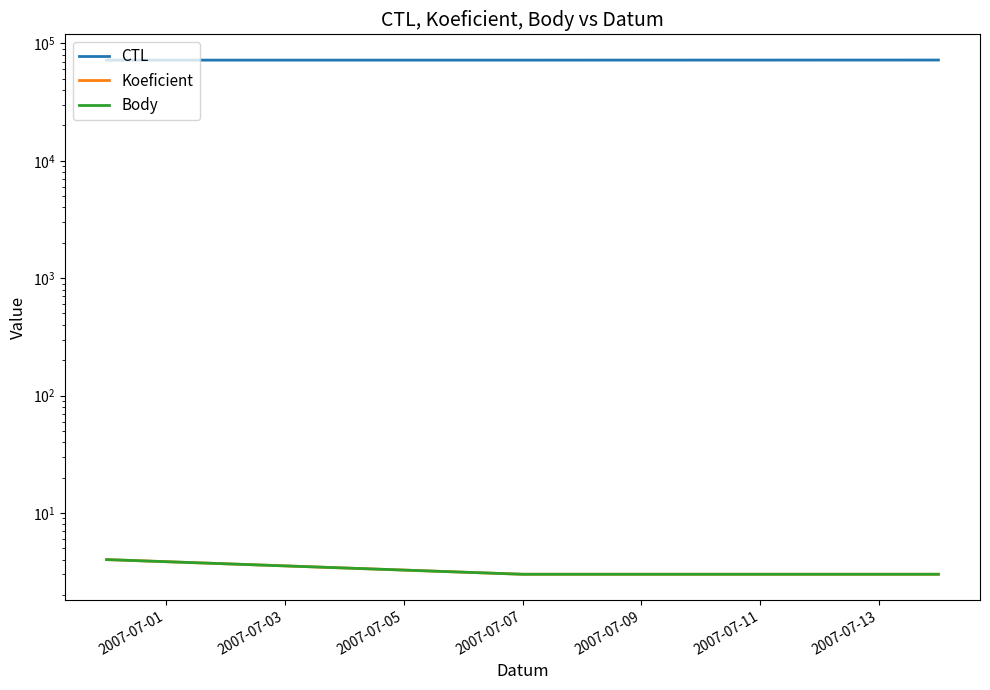

What is the total value across all series at 2007-07-05?

72126